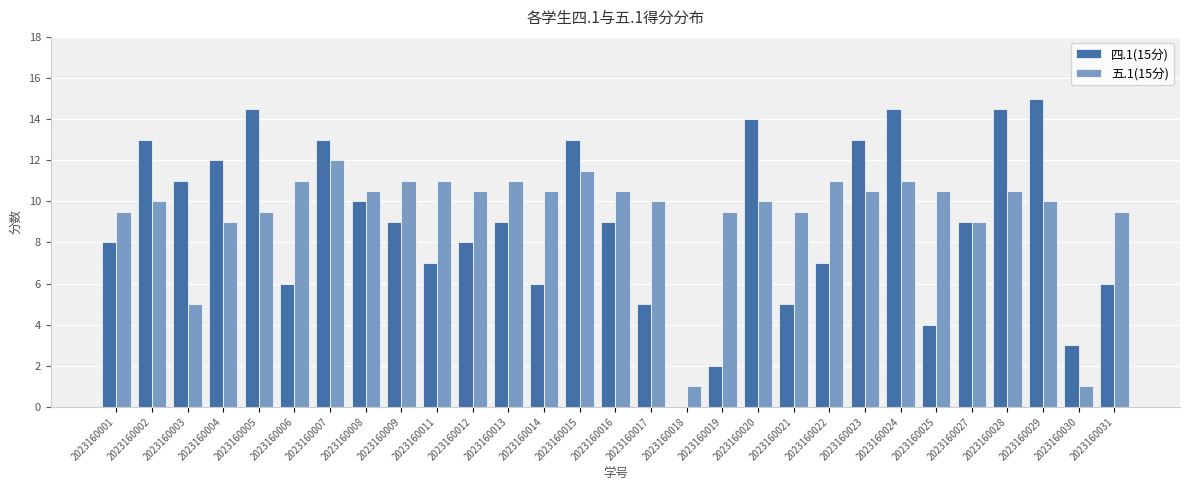

How many data points does each series have?

29